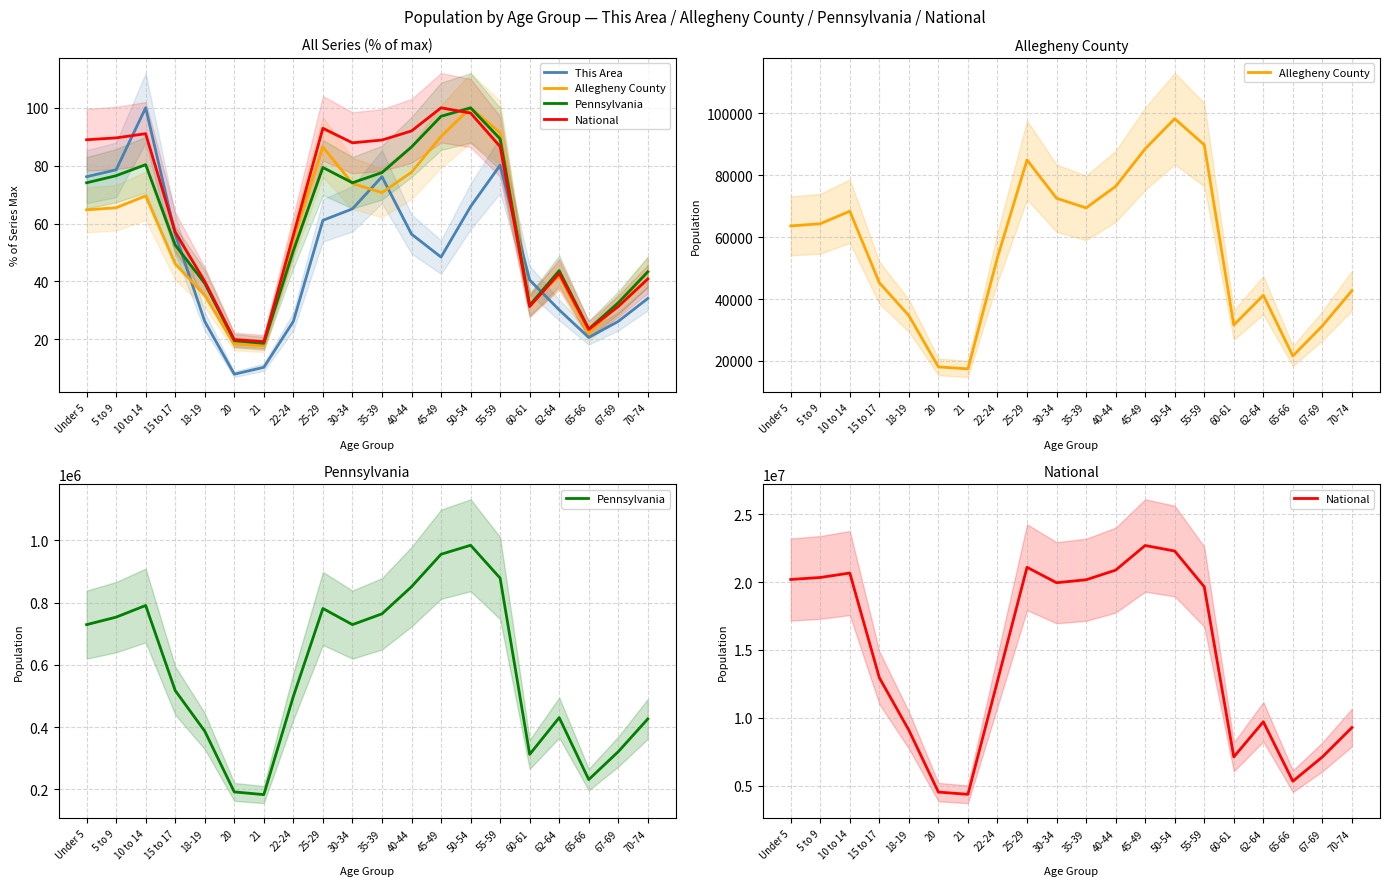

True or false: Pennsylvania and National intersect in this chart.

False